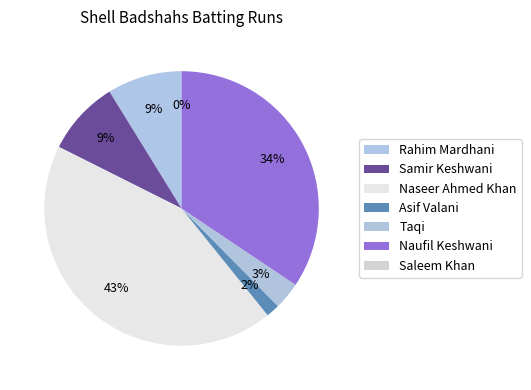

To the nearest percent, what percentage of the pie is Naufil Keshwani?

34%